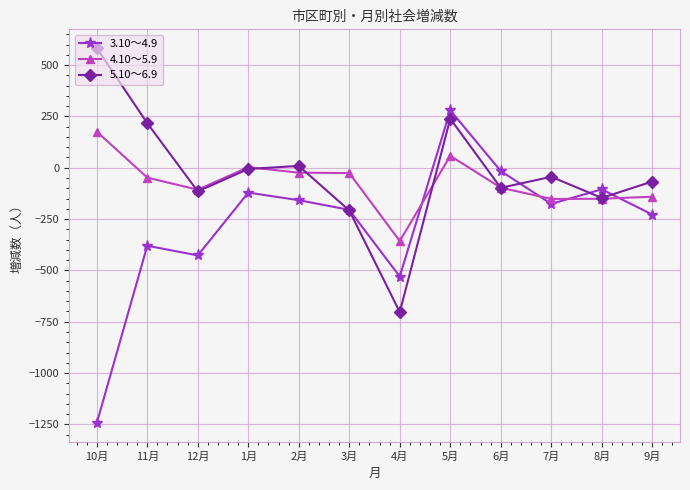

How many data points in 5.10～6.9 are above -44?

5